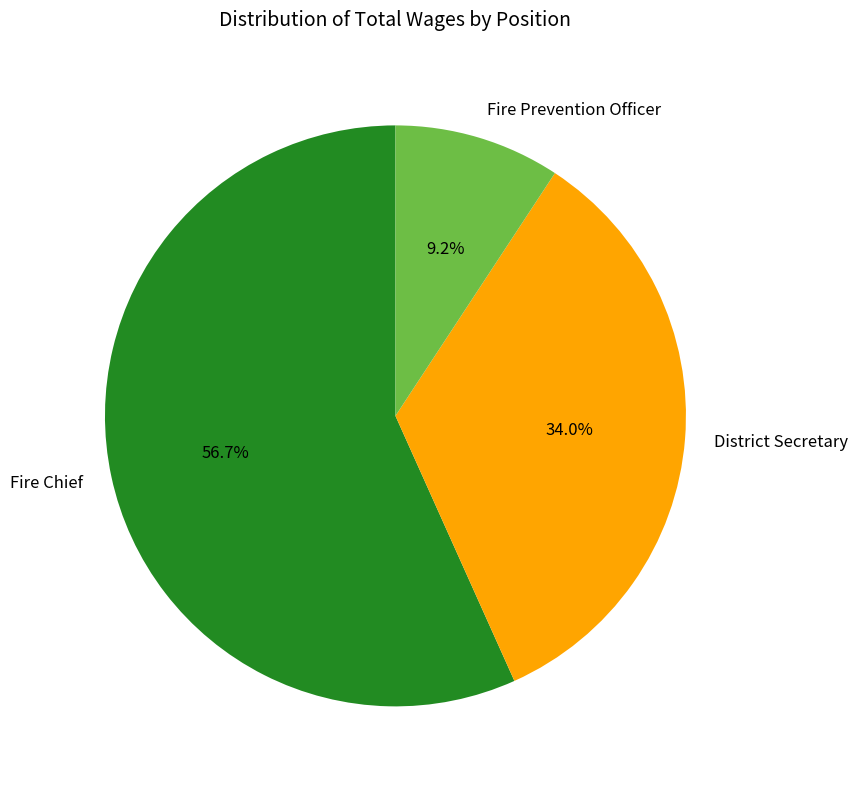

To the nearest percent, what is the difference between the Fire Prevention Officer and District Secretary slice percentages?

25%